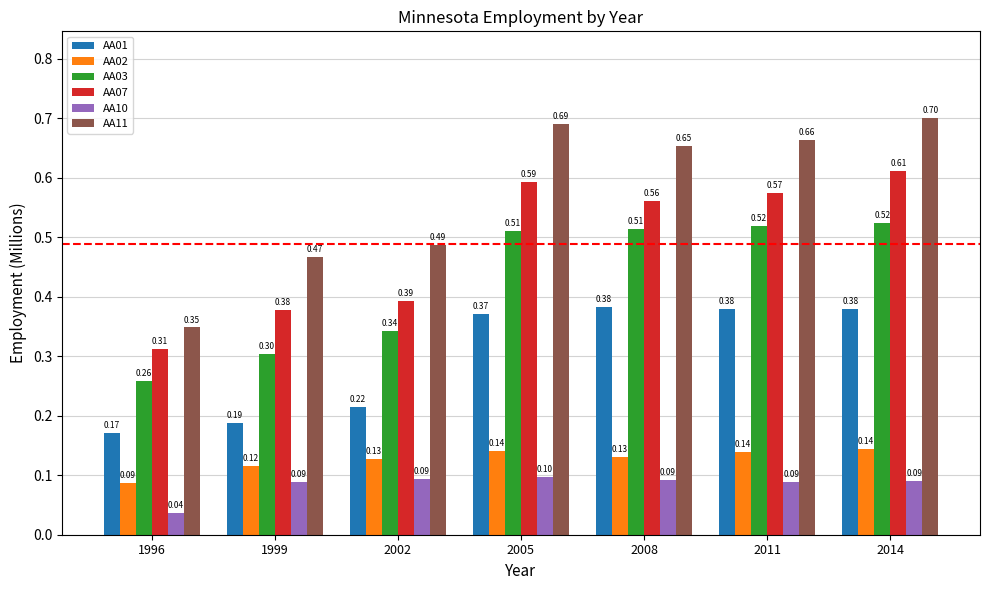

What is the difference between the second highest and minimum values in the AA03 series?

0.3